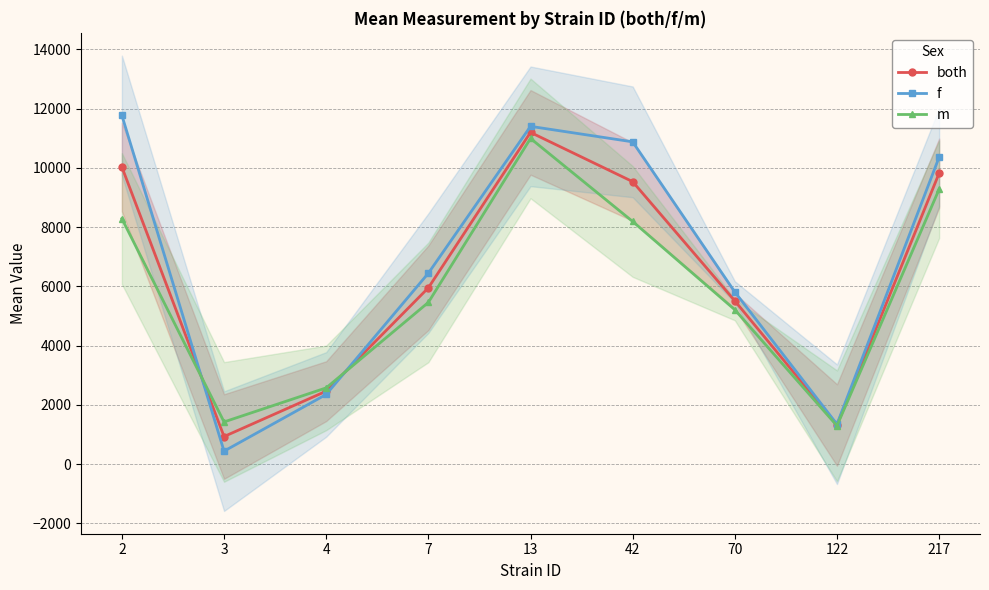

Reading left to right, list all the values displayed in this chart.

both: 2=10029.5	3=933.7	4=2465.3	7=5953.6	13=11198.8	42=9535.9	70=5512.5	122=1322.9	217=9823.3
f: 2=11771.3	3=440.7	4=2354.5	7=6446.7	13=11402.8	42=10879.6	70=5811.9	122=1348.8	217=10364.6
m: 2=8287.6	3=1426.6	4=2576.0	7=5460.5	13=10994.8	42=8192.1	70=5213.2	122=1297.0	217=9282.0